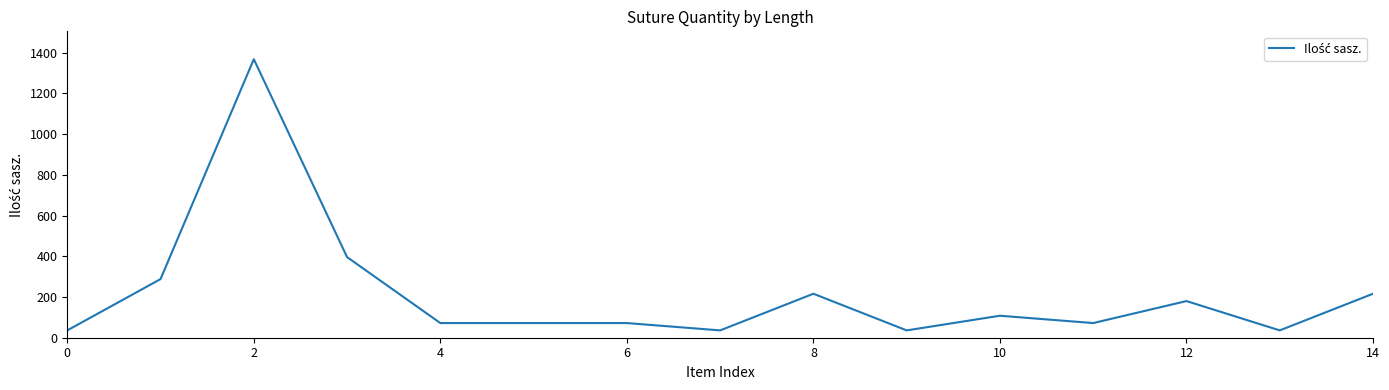

What is the minimum value shown in the chart?

36